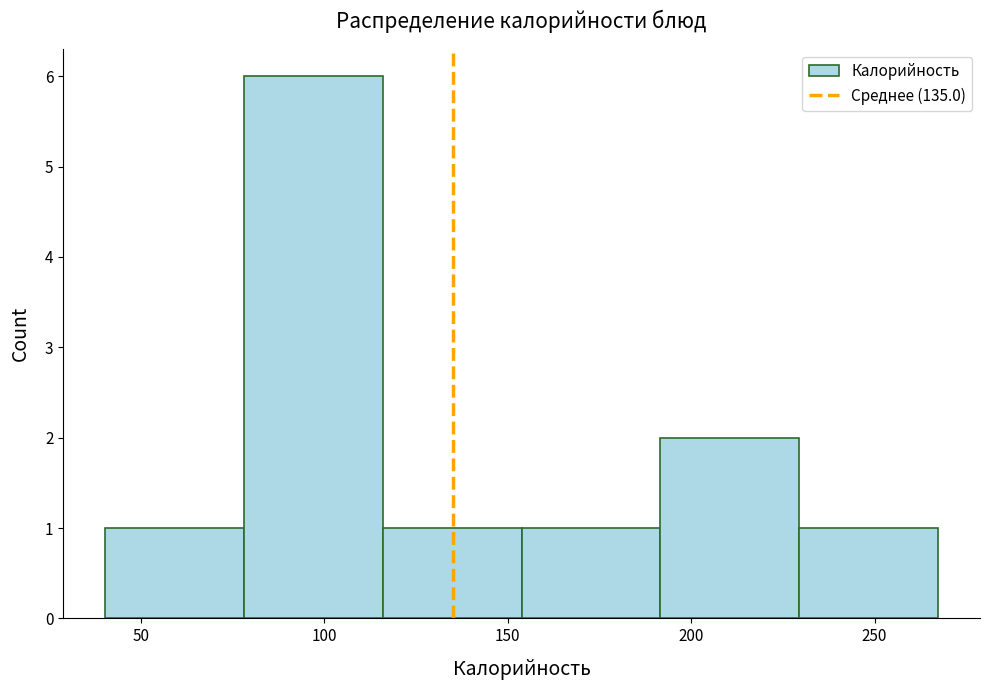

Reading left to right, transcribe this chart: for each bar, give the range it covers on the x-axis and its height. Neither the bar edges nor the heights are printed on the chart, so give them approximately, as read against the axes.

40 to 80: 1
80 to 115: 6
115 to 155: 1
155 to 190: 1
190 to 230: 2
230 to 265: 1